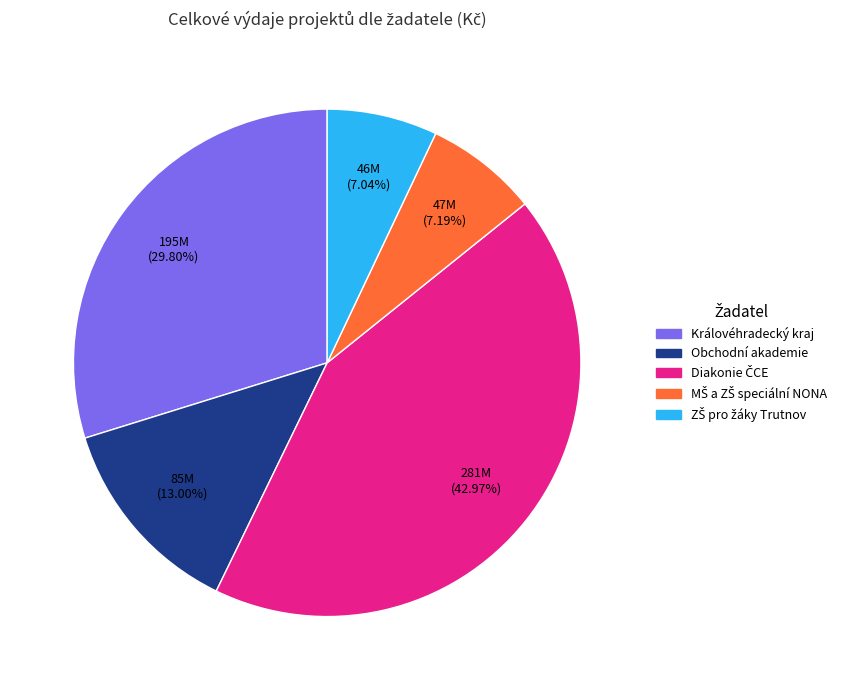

Is there a majority slice in this chart?

No